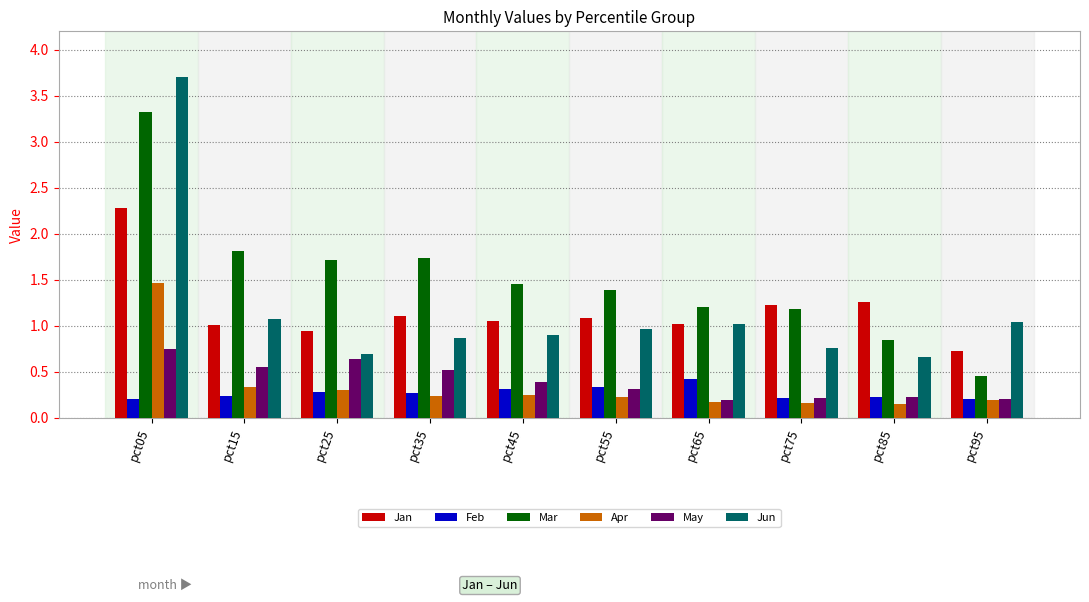

The May series shows 0.5 at pct55. True or false?

False